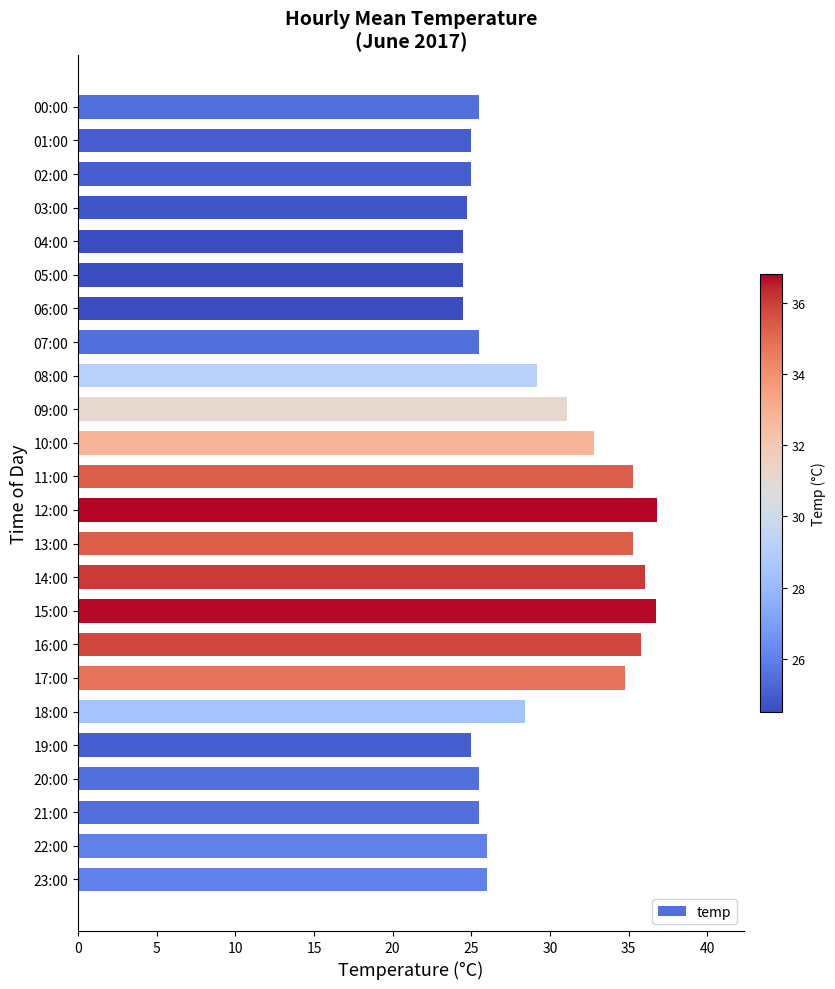

Between 18:00 and 19:00, which is larger?

18:00